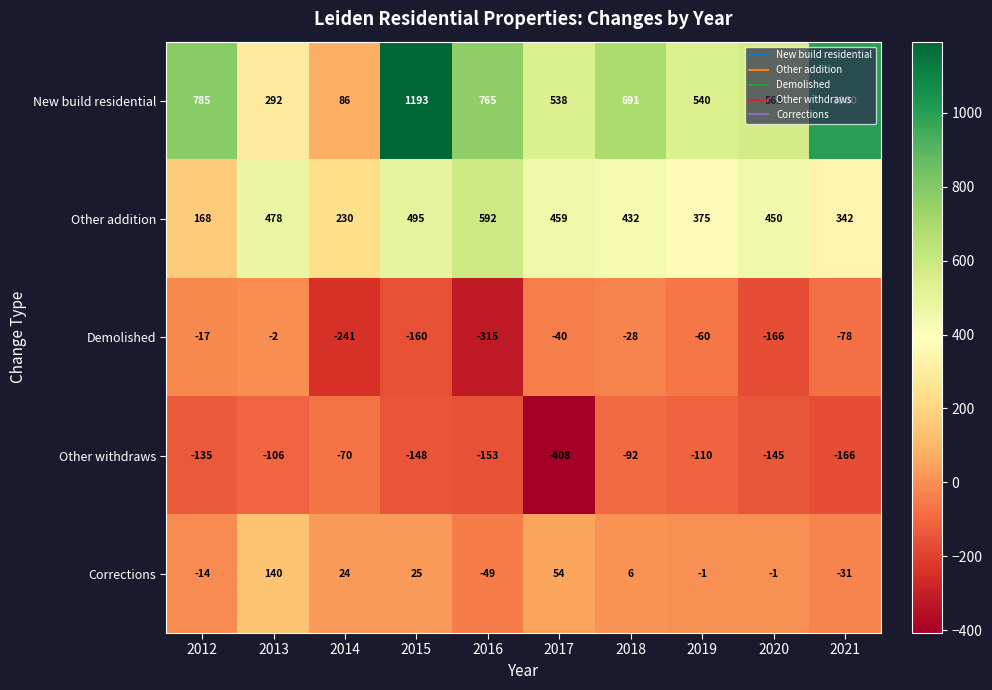

Is the value of Other addition at 2021 greater than the value of Other withdraws at 2021?

Yes